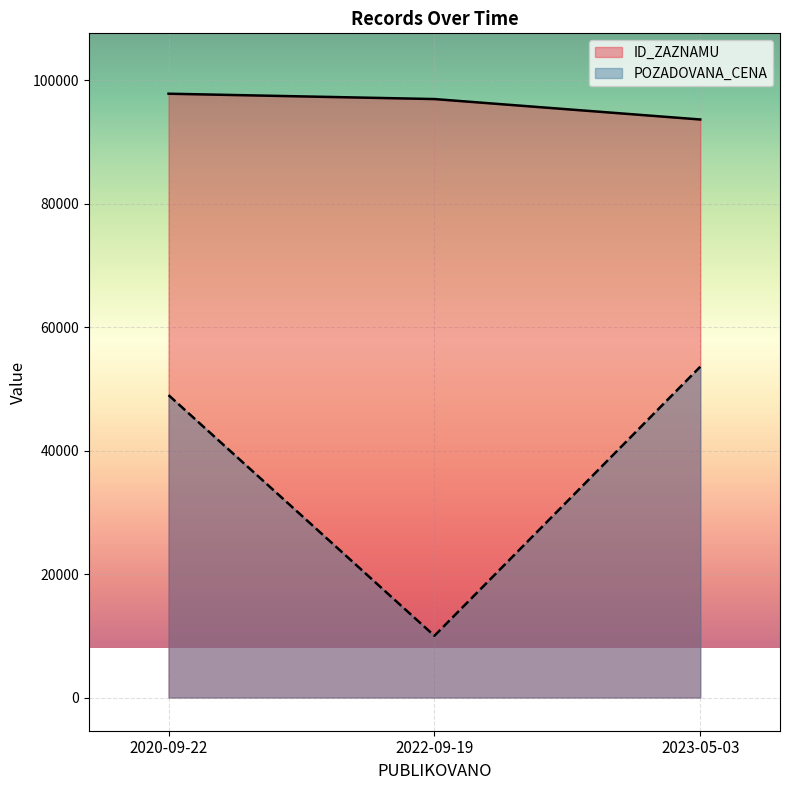

Which series changed the most between 2020-09-22 and 2022-09-19?

POZADOVANA_CENA